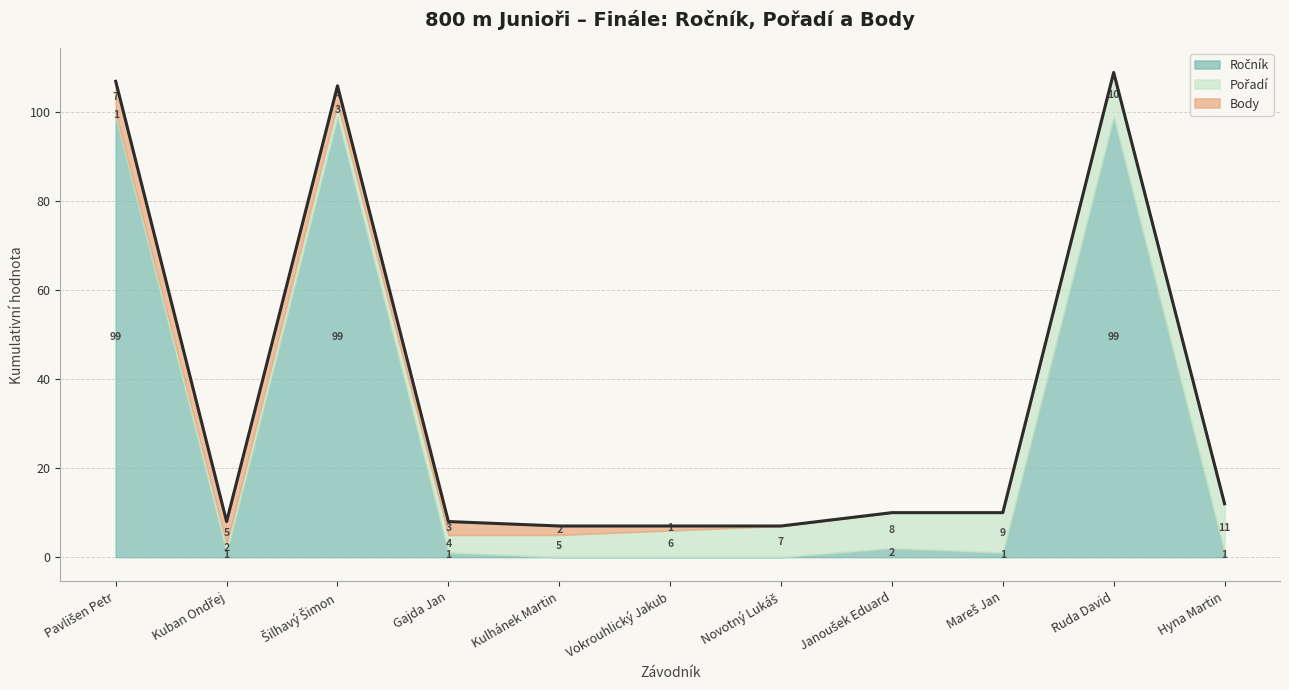

What is the label of the 4th point from the right?

Janoušek Eduard